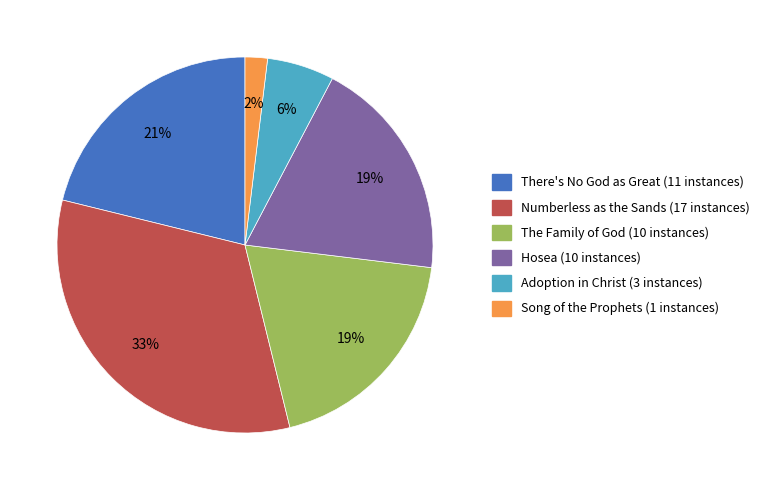

The The Family of God slice represents 19% of the pie. True or false?

True